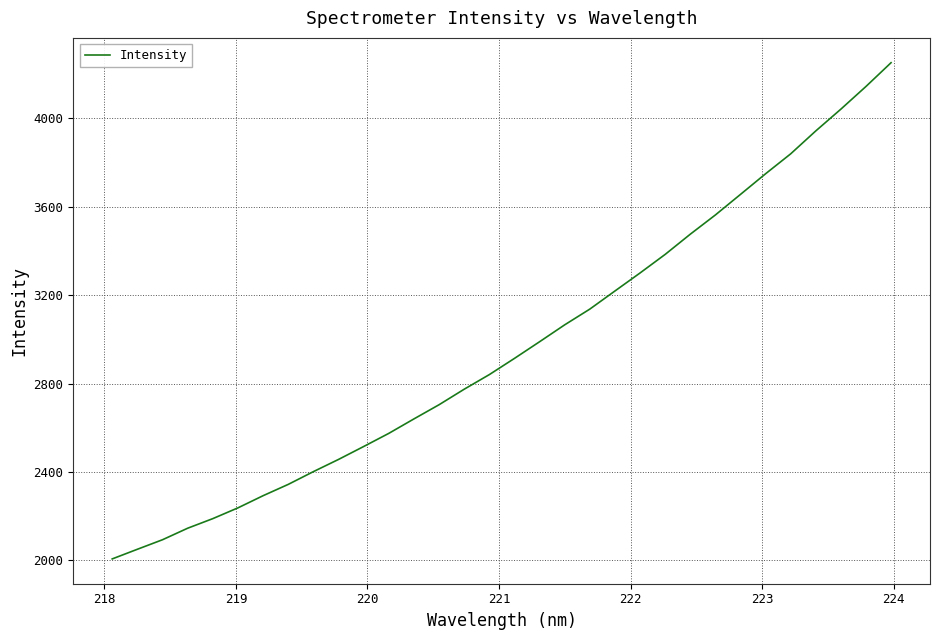

What is the difference between the maximum and minimum values?

2246.3